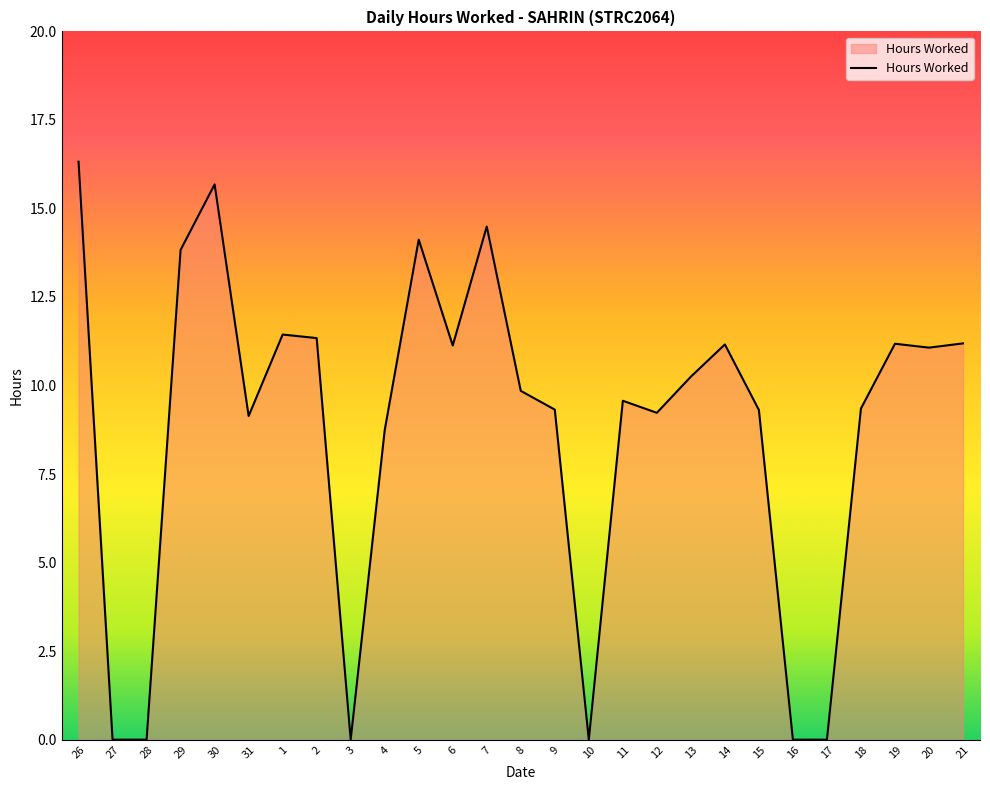

What is the sum of the values at 19 and 11?

20.8